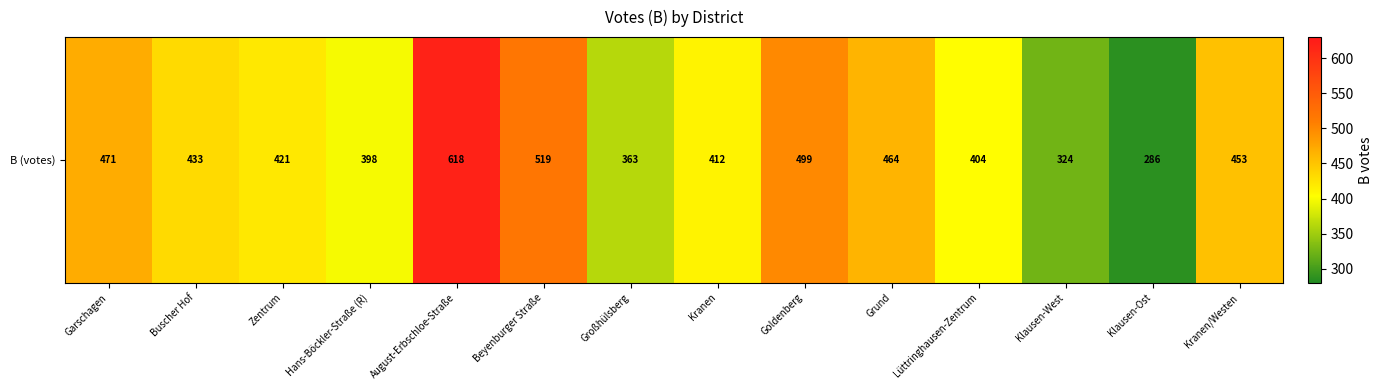

What is the difference between the values at Goldenberg and Grund?

35